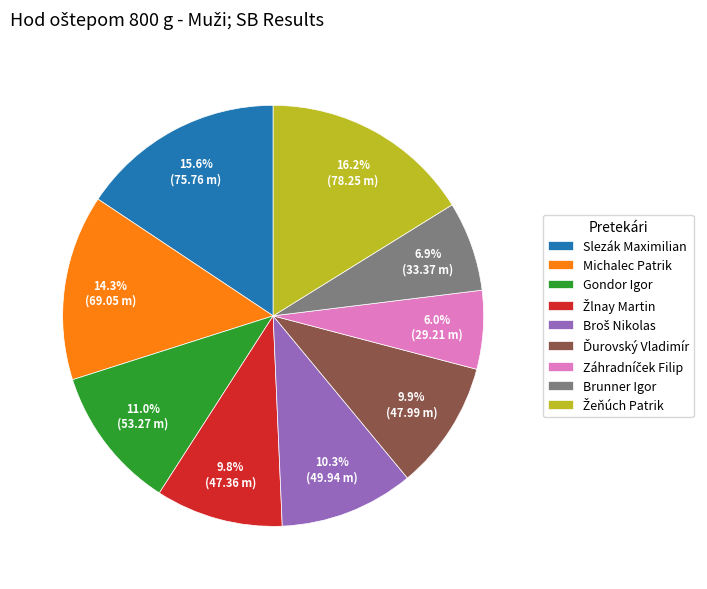

The Slezák Maximilian slice represents 6% of the pie. True or false?

False